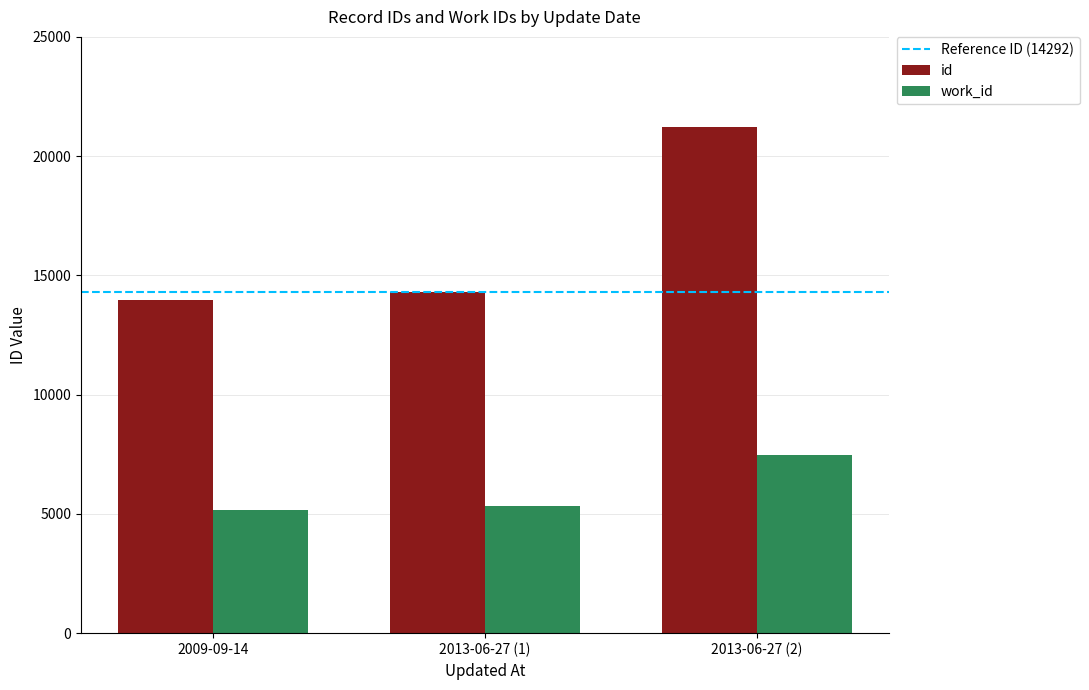

The work_id series shows 7640 at 2009-09-14. True or false?

False